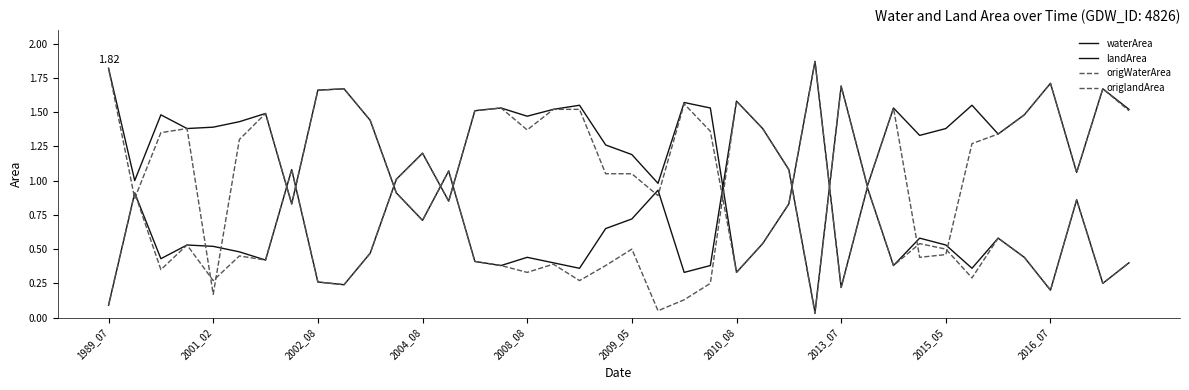

How many lines are shown in the chart?

4